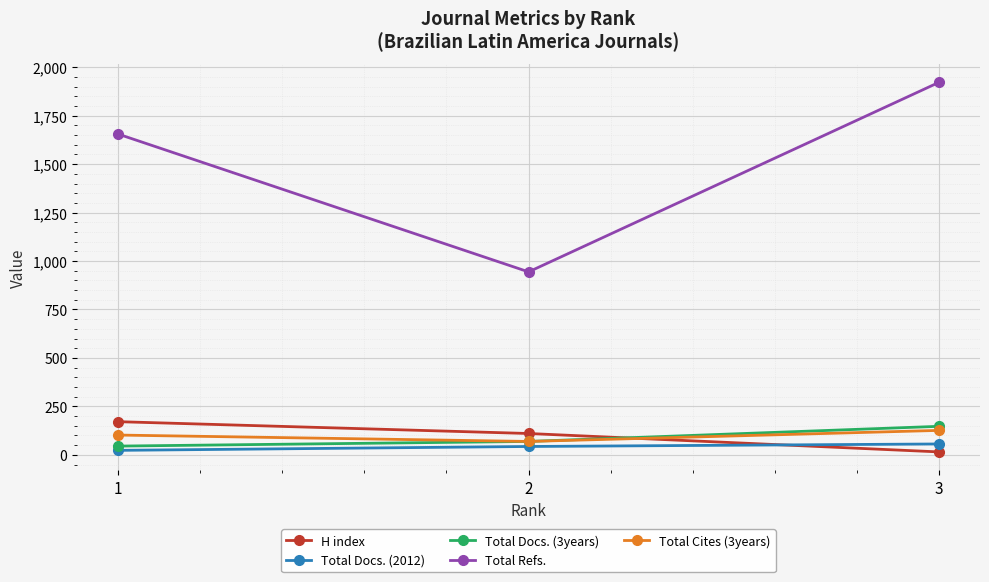

Reading left to right, extract all data points from this chart.

H index: 171	110	15
Total Docs. (2012): 23	43	56
Total Docs. (3years): 45	69	147
Total Refs.: 1655	944	1922
Total Cites (3years): 102	69	126